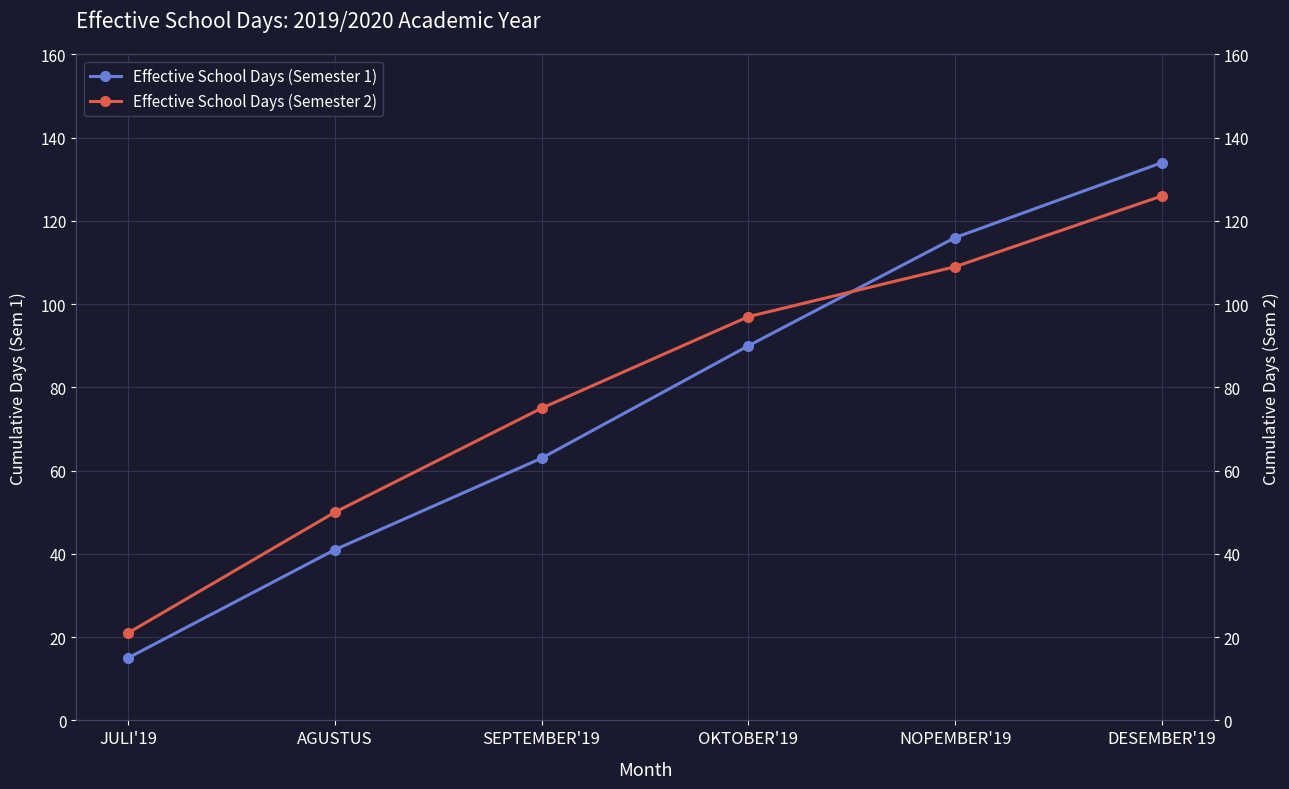

Reading left to right, list all the values displayed in this chart.

Effective School Days (Semester 1): JULI'19=15	AGUSTUS=41	SEPTEMBER'19=63	OKTOBER'19=90	NOPEMBER'19=116	DESEMBER'19=134
Effective School Days (Semester 2): JULI'19=21	AGUSTUS=50	SEPTEMBER'19=75	OKTOBER'19=97	NOPEMBER'19=109	DESEMBER'19=126